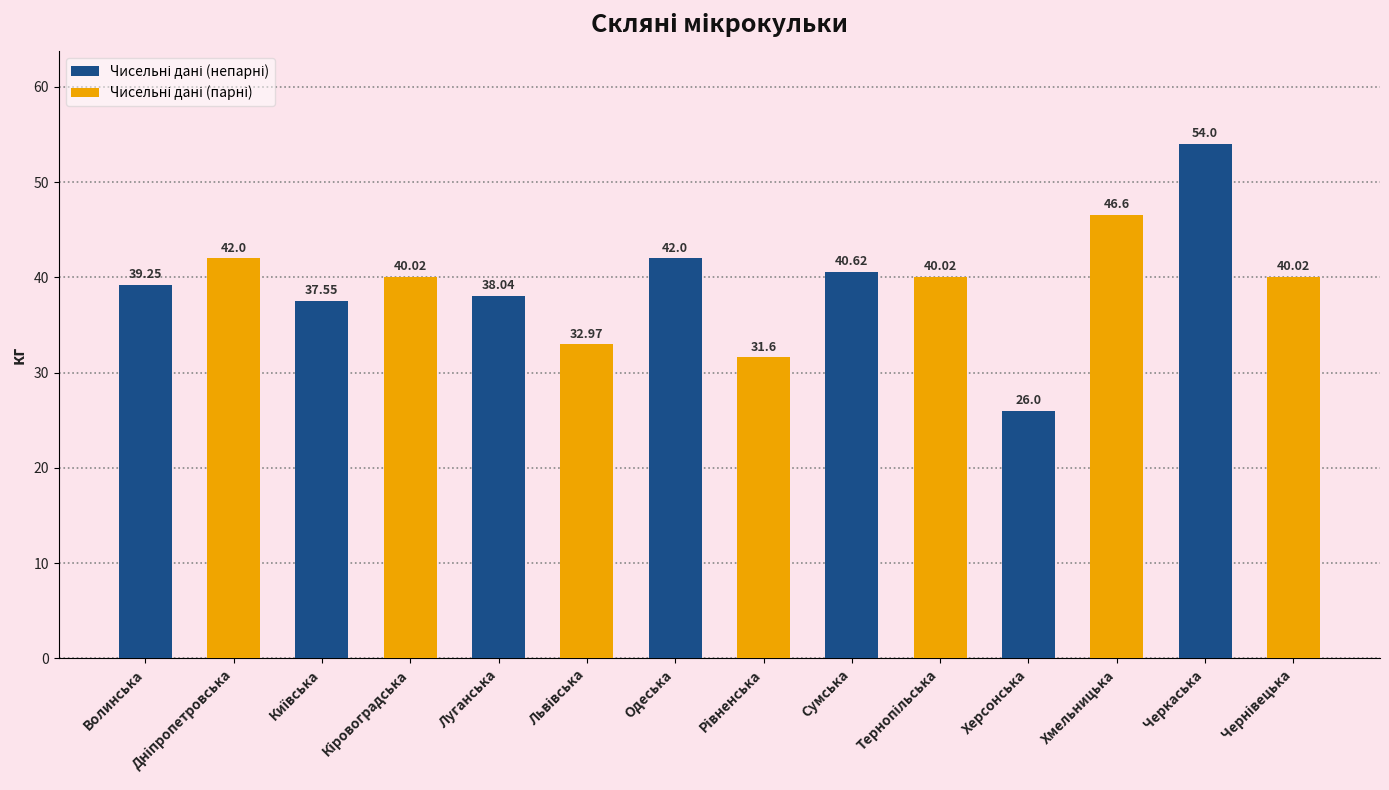

What is the average value?

39.3